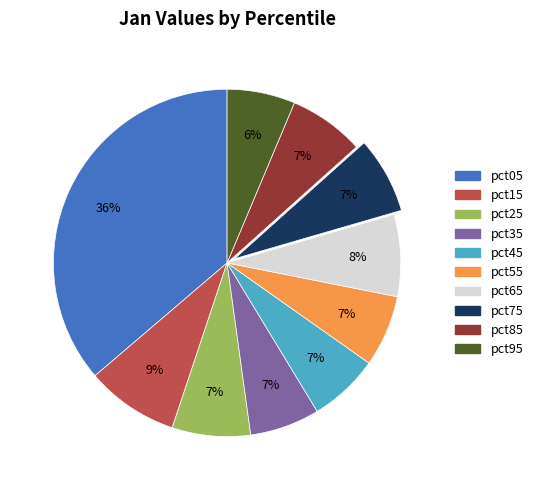

To the nearest percent, what is the average slice percentage?

10%